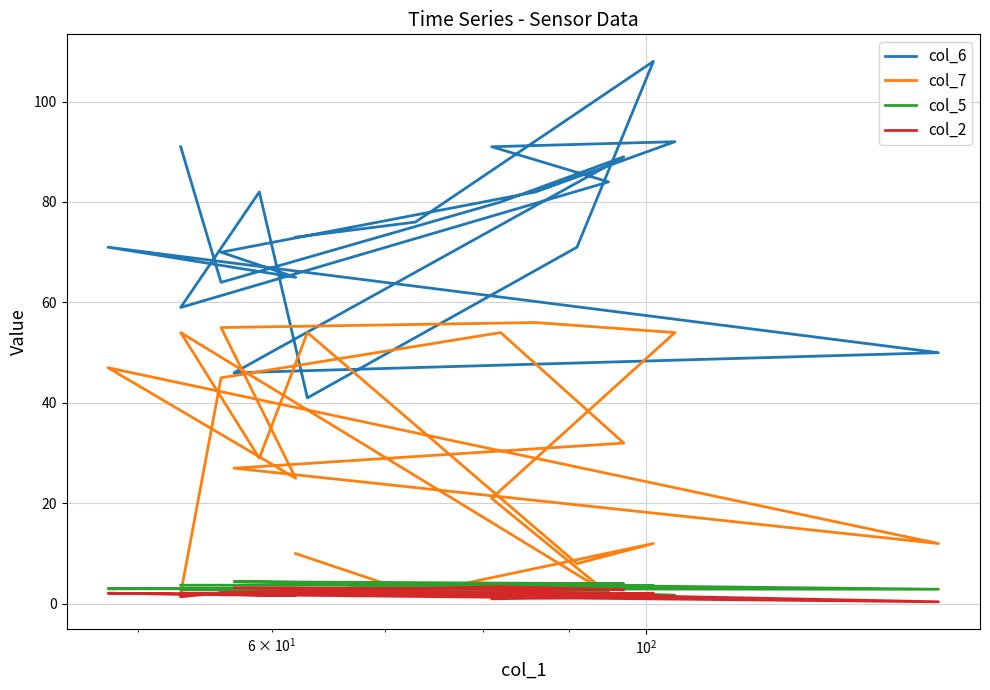

What is the average value of the col_6 series?

74.2